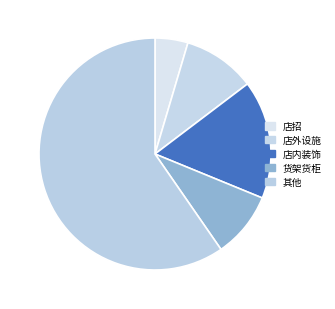

What is the smallest slice in the pie chart?

店招